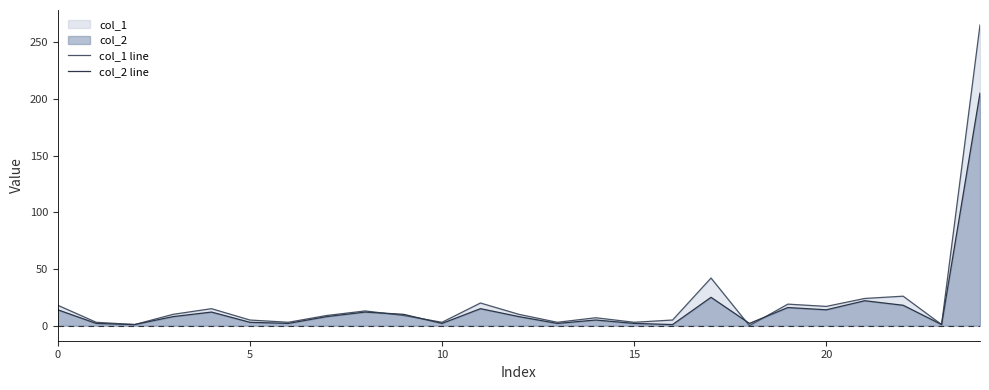

Between 7 and 21, which is larger?

21